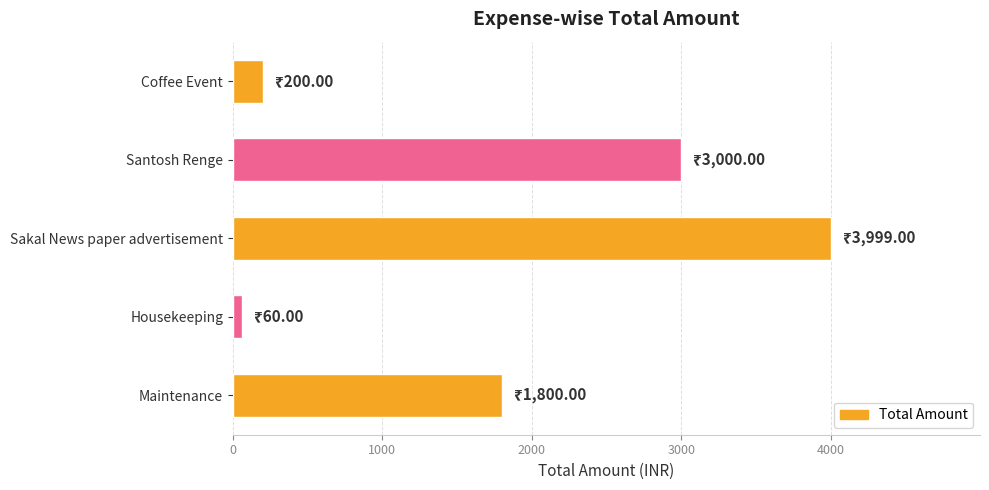

What is the greatest value displayed?

3999